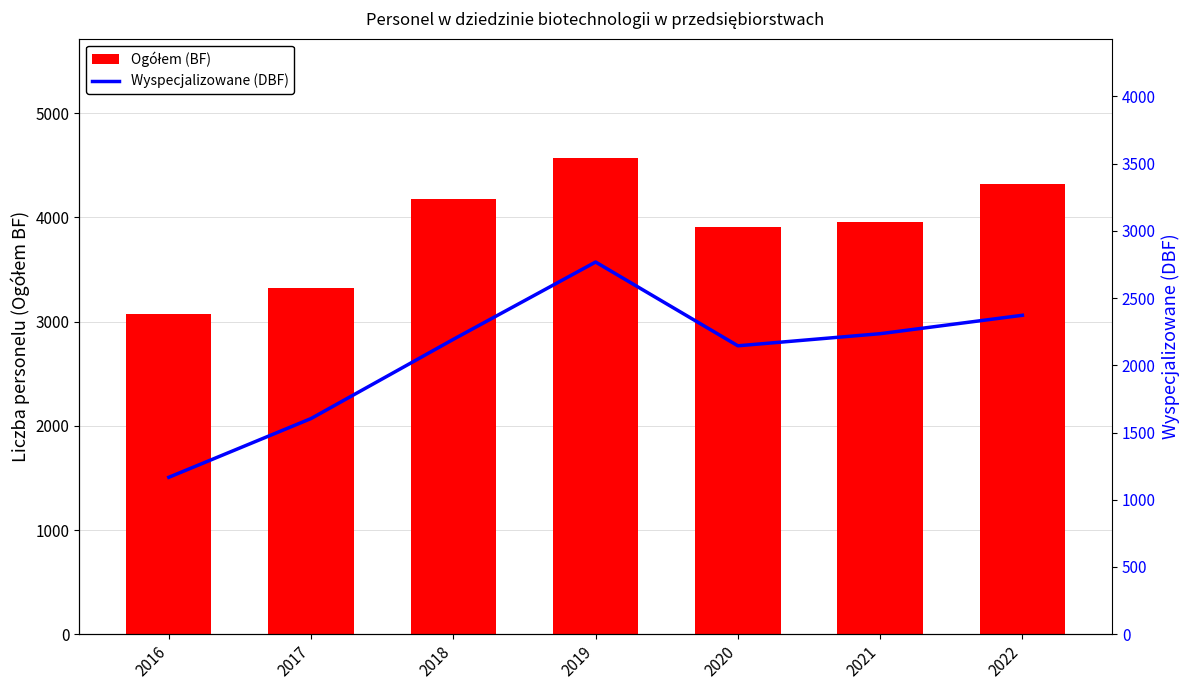

What is the approximate value of Ogółem (BF) at 2021, to the nearest 100?

4000